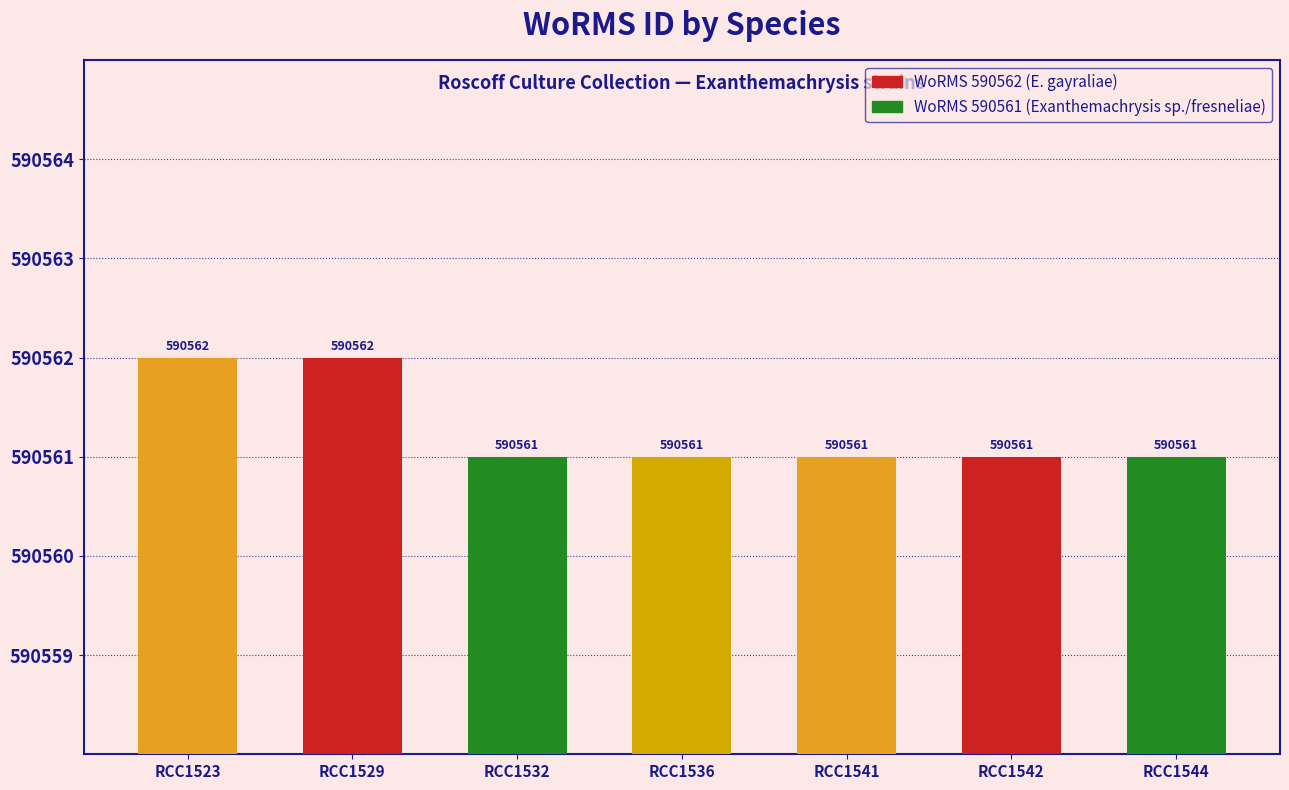

Is it true that the value at RCC1544 is 857033?

False